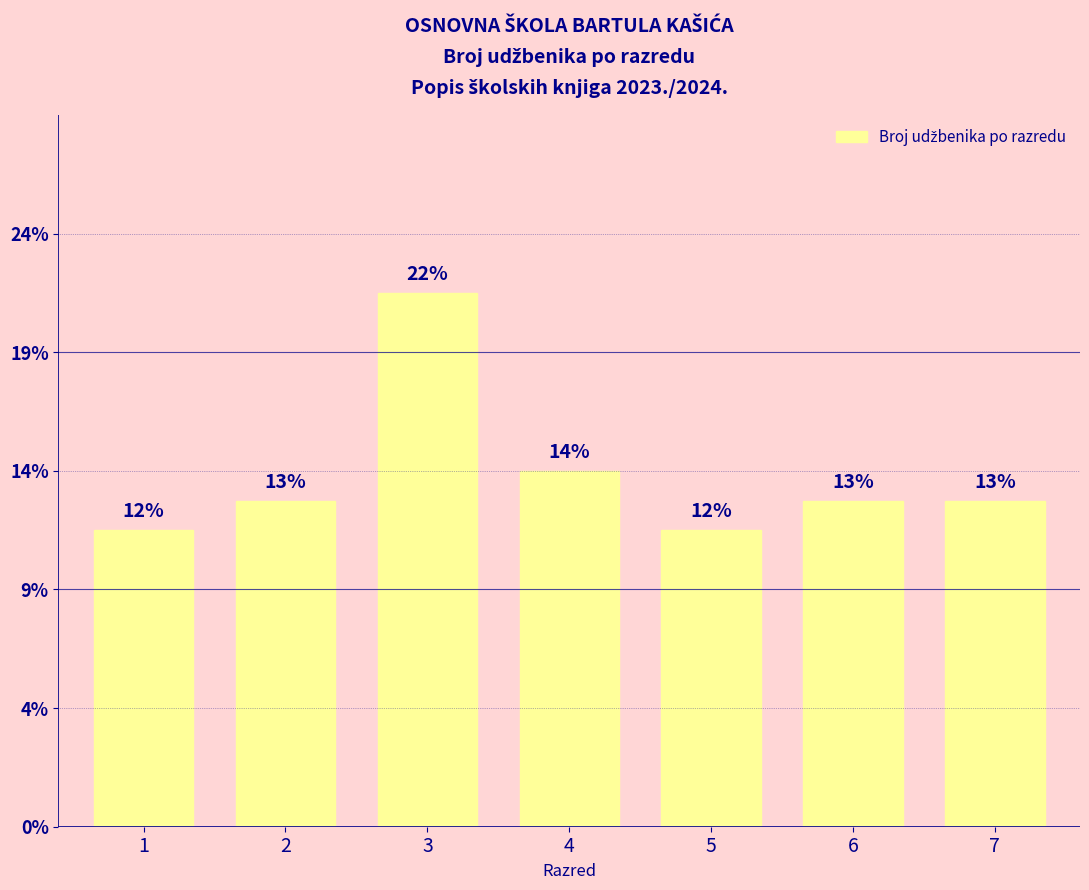

Between 4 and 3, which is larger?

3